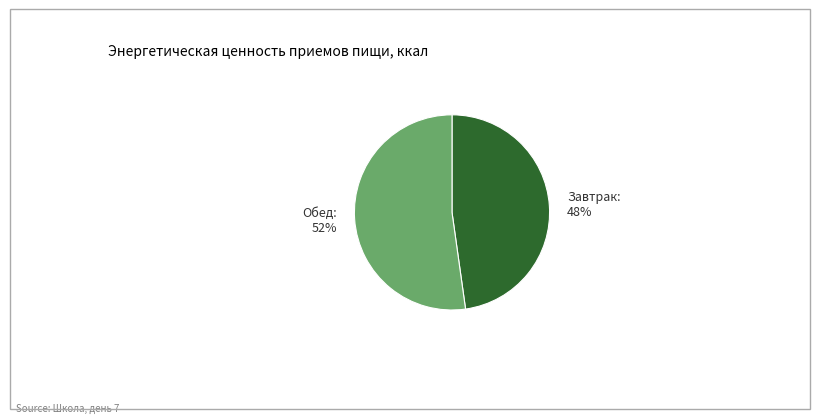

Approximately how many times larger is the value at Обед compared to Завтрак?

1.1